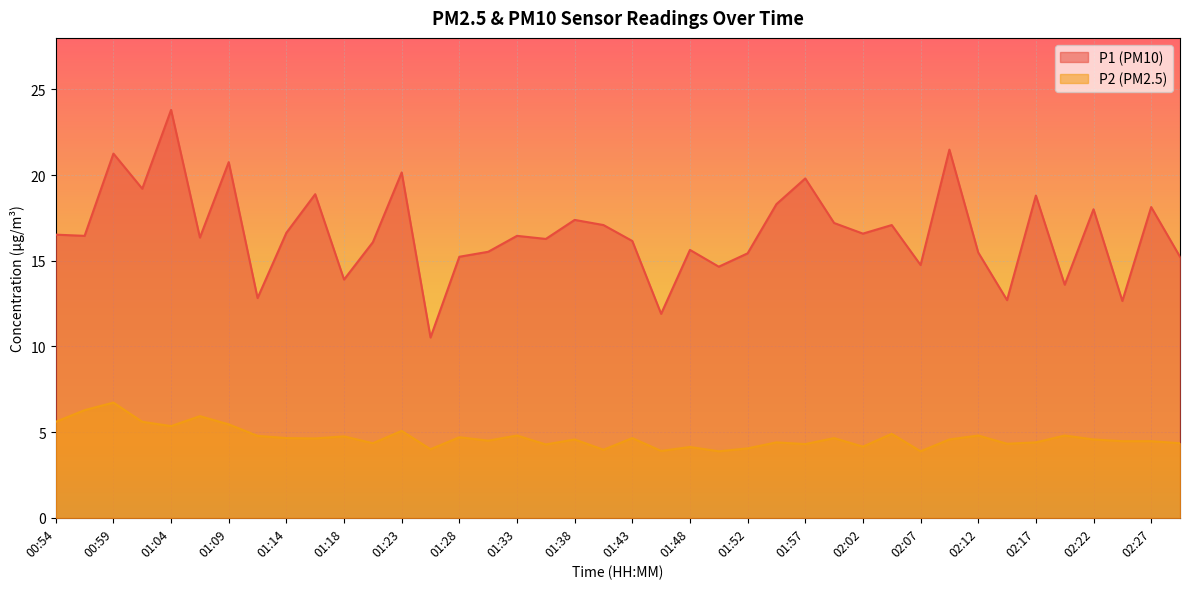

True or false: P2 and P1 cross at least once.

False